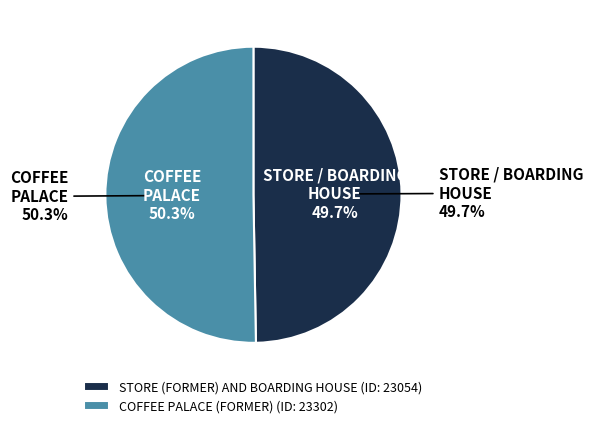

Is it true that COFFEE PALACE (FORMER) is 50% of the pie?

True